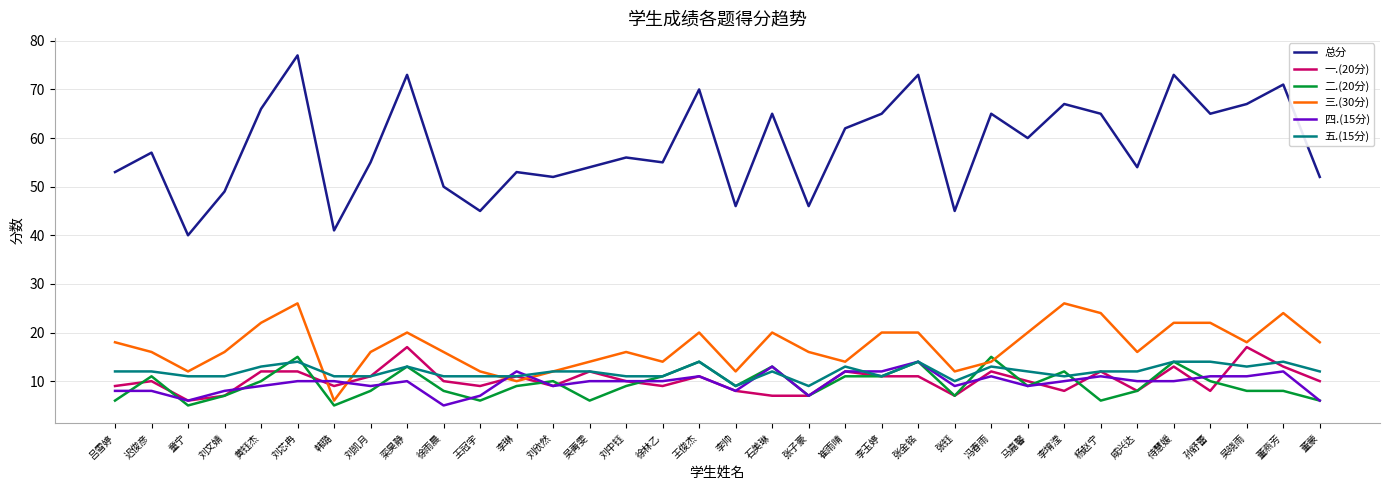

What is the maximum value shown in the chart?

77